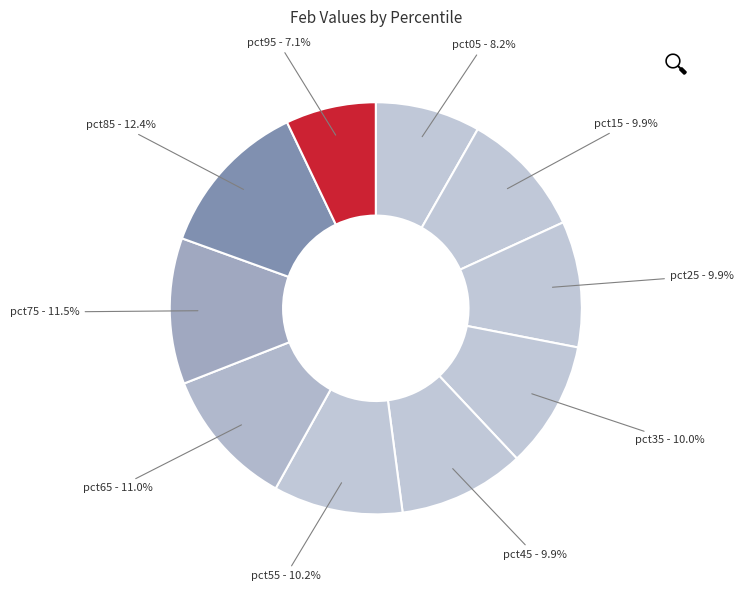

Rank the categories by value from lowest to highest.

pct95, pct05, pct25, pct15, pct45, pct35, pct55, pct65, pct75, pct85